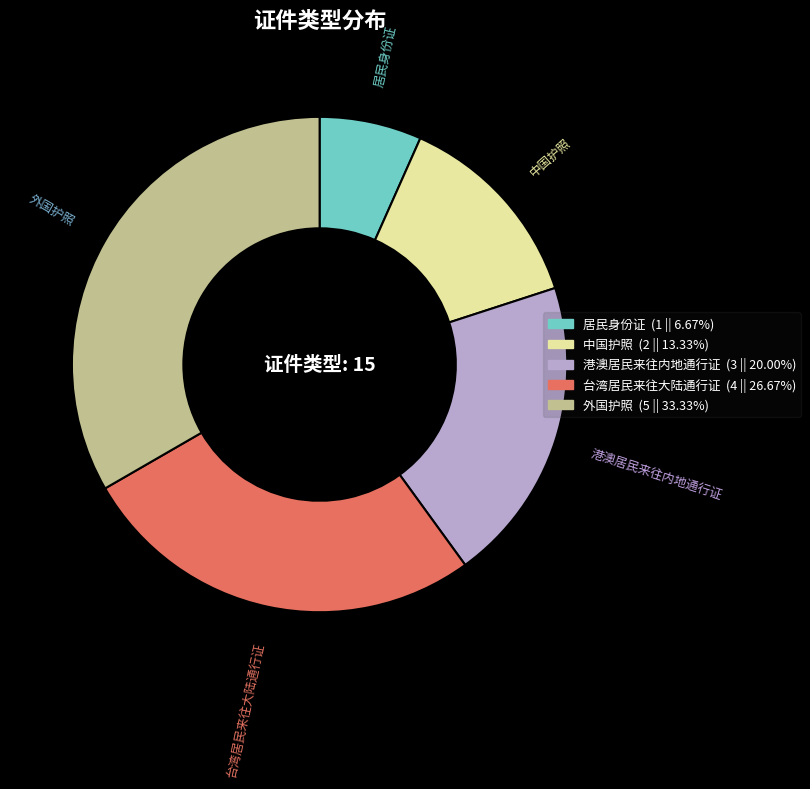

How many segments does this pie chart have?

5